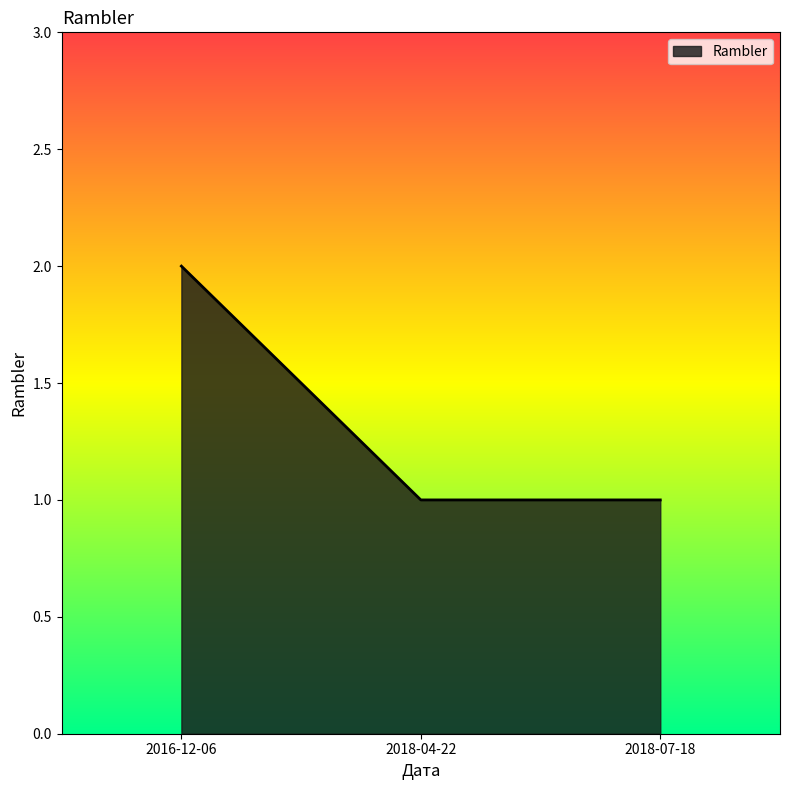

Which label corresponds to the largest value in the chart?

2016-12-06